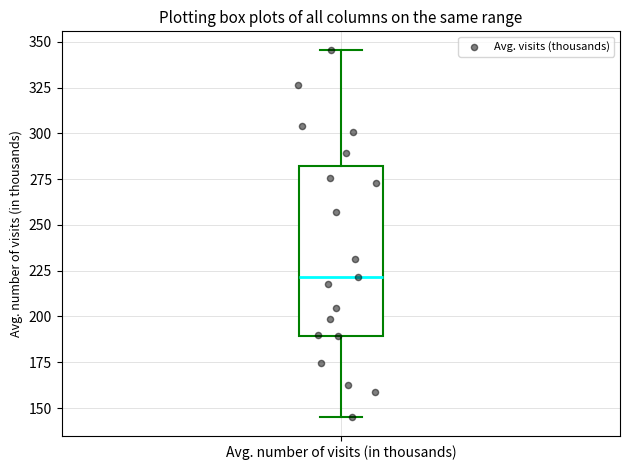

Transcribe this box plot: give where the median line is, the range the box spans, and where the two whiskers end, as read against the y-axis. The values are not printed on the chart, so give them approximately, as read against the axis.

median 220, box 190 to 280, whiskers 145 to 345